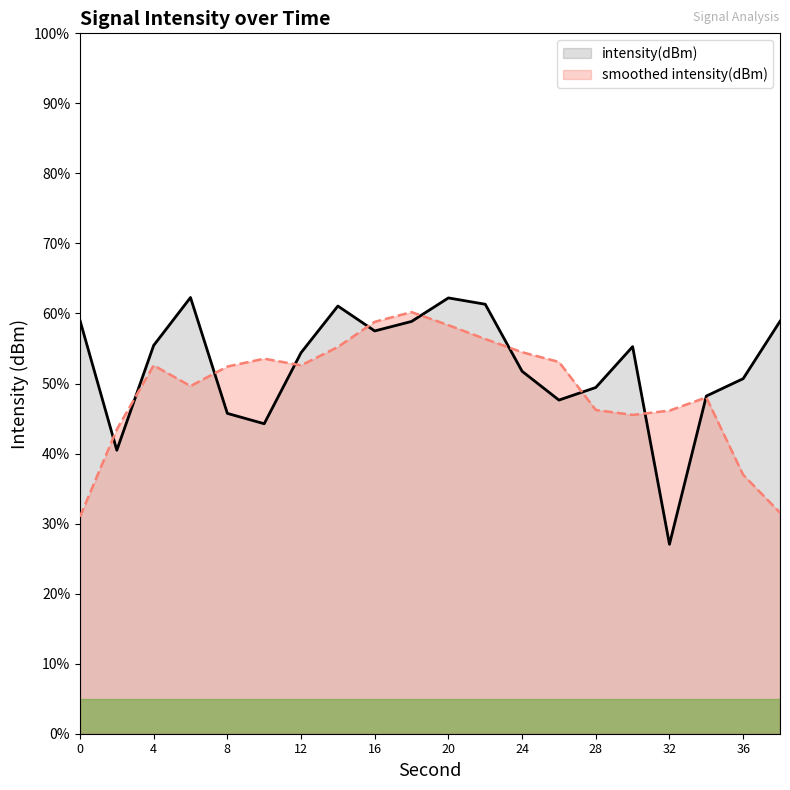

Reading left to right, what are all the values shown in this chart?

0=59.0	2=40.5	4=55.4	6=62.3	8=45.7	10=44.3	12=54.4	14=61.1	16=57.5	18=58.9	20=62.2	22=61.3	24=51.8	26=47.6	28=49.4	30=55.3	32=27.1	34=48.2	36=50.7	38=58.9